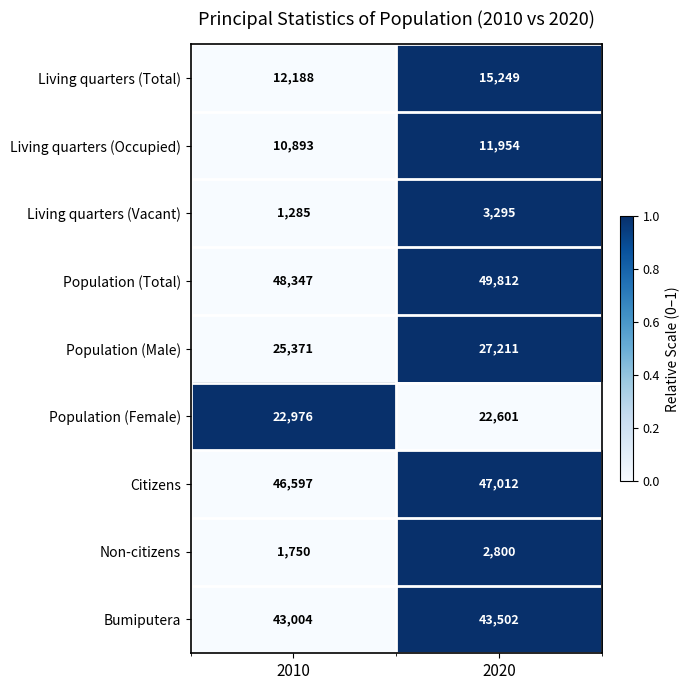

Rank the series by their maximum value, from highest to lowest.

Population (Total), Citizens, Bumiputera, Population (Male), Population (Female), Living quarters (Total), Living quarters (Occupied), Living quarters (Vacant), Non-citizens